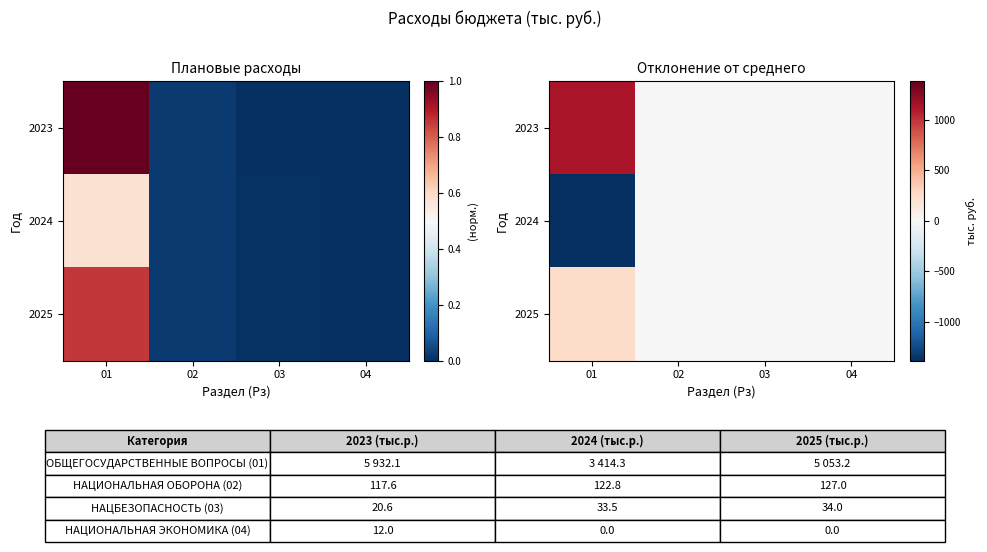

Is it true that 2025 equals -5.7 at 04?

False